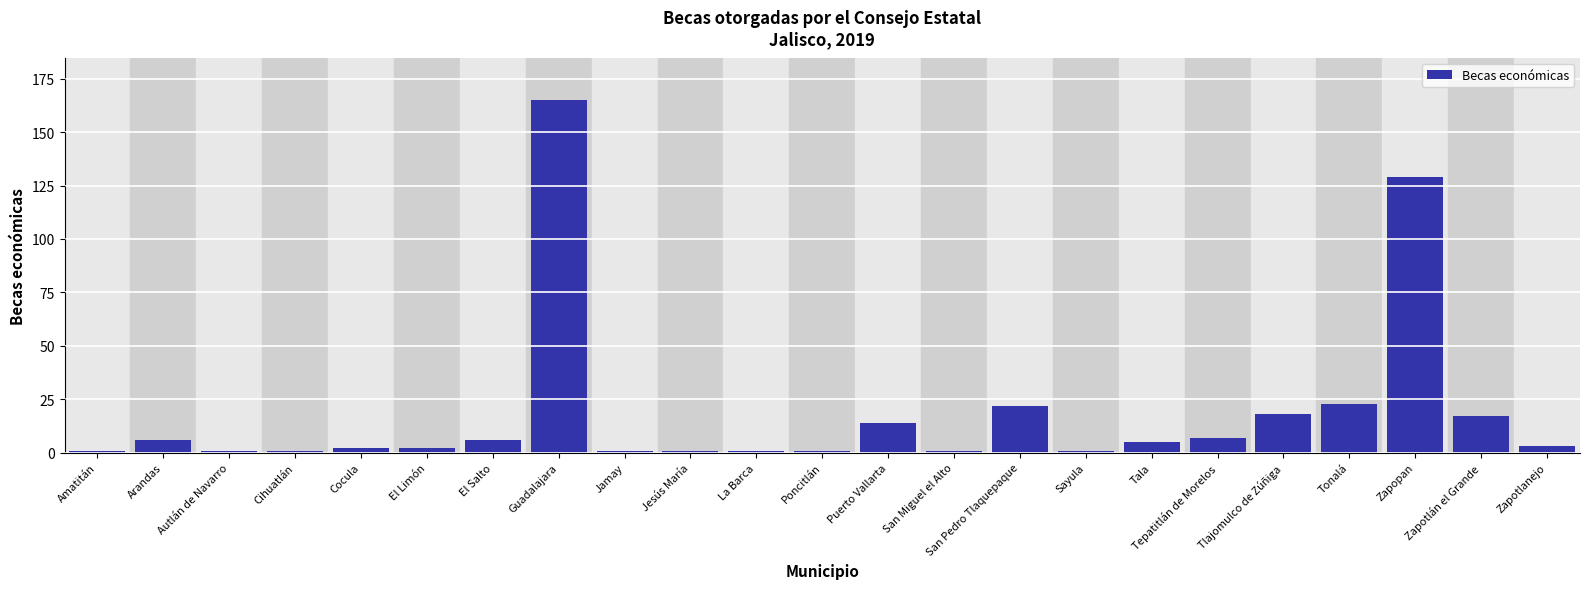

What is the smallest value displayed?

1